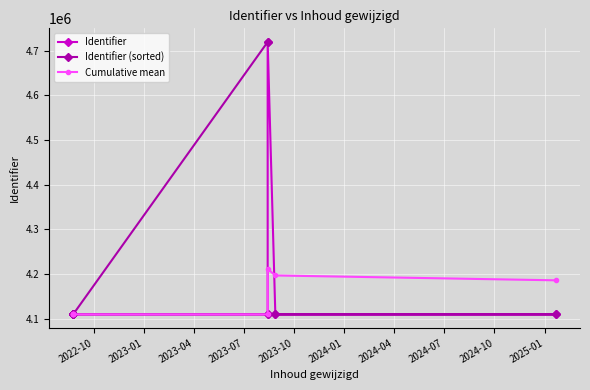

What is the value of the Identifier point at the 8th from the left?

4109507.0